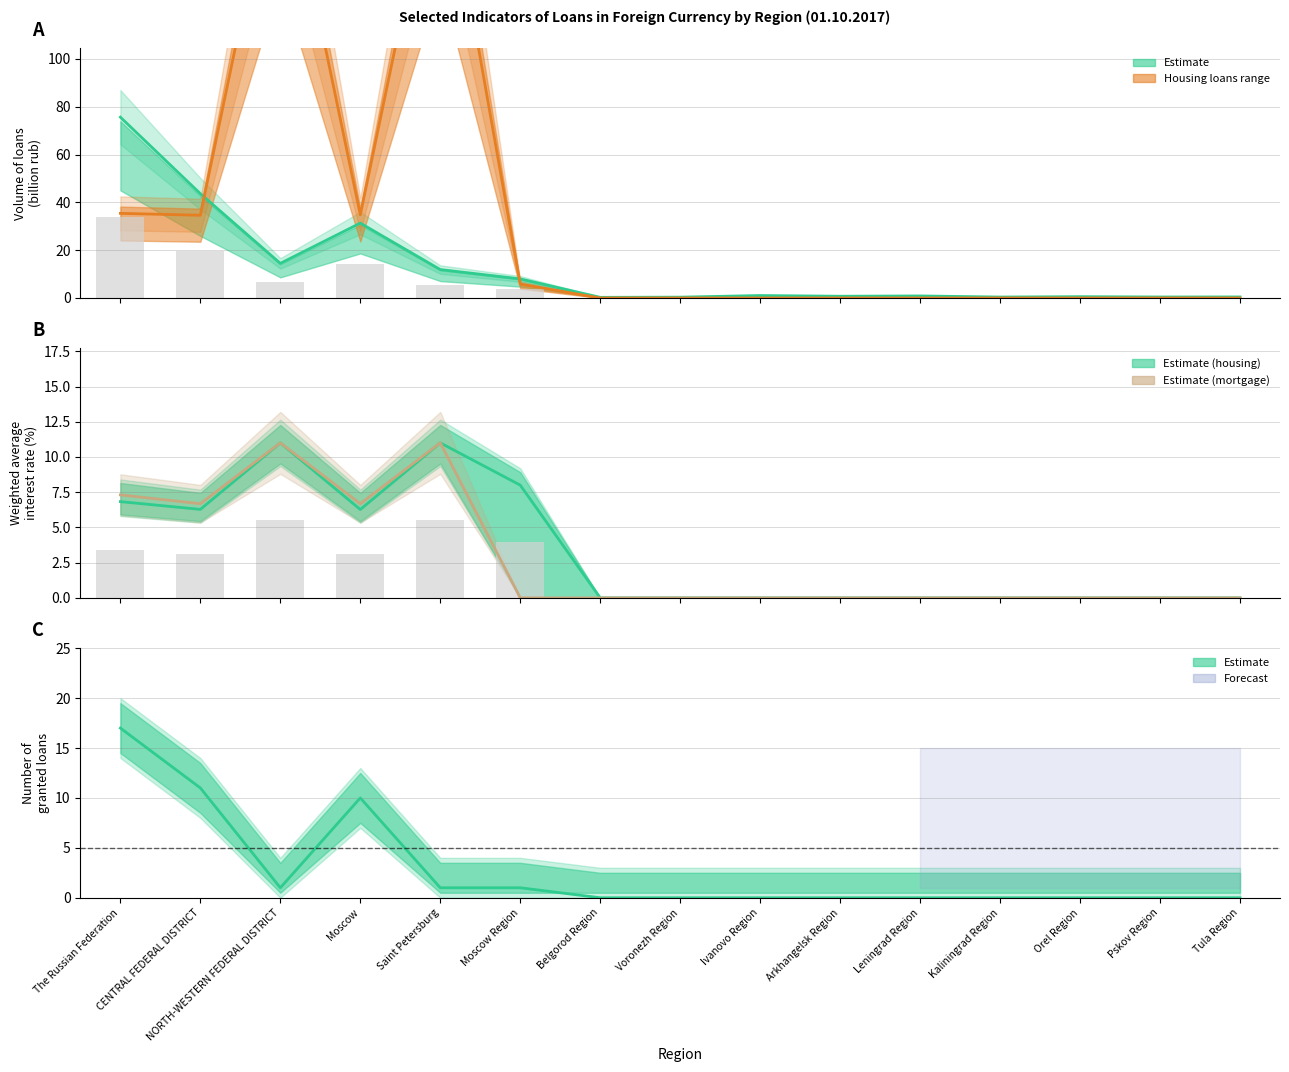

What position from the left is Moscow?

4